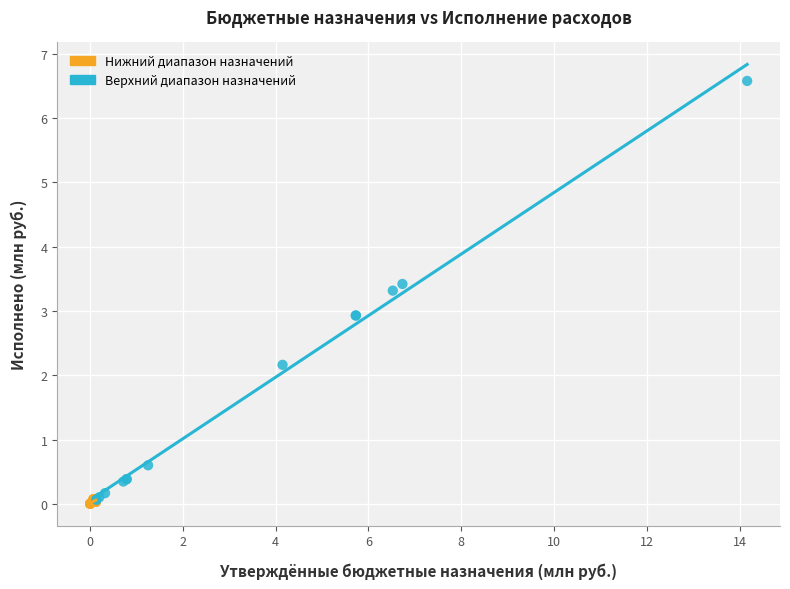

Which series has the largest Y range (max minus min)?

Верхний диапазон назначений